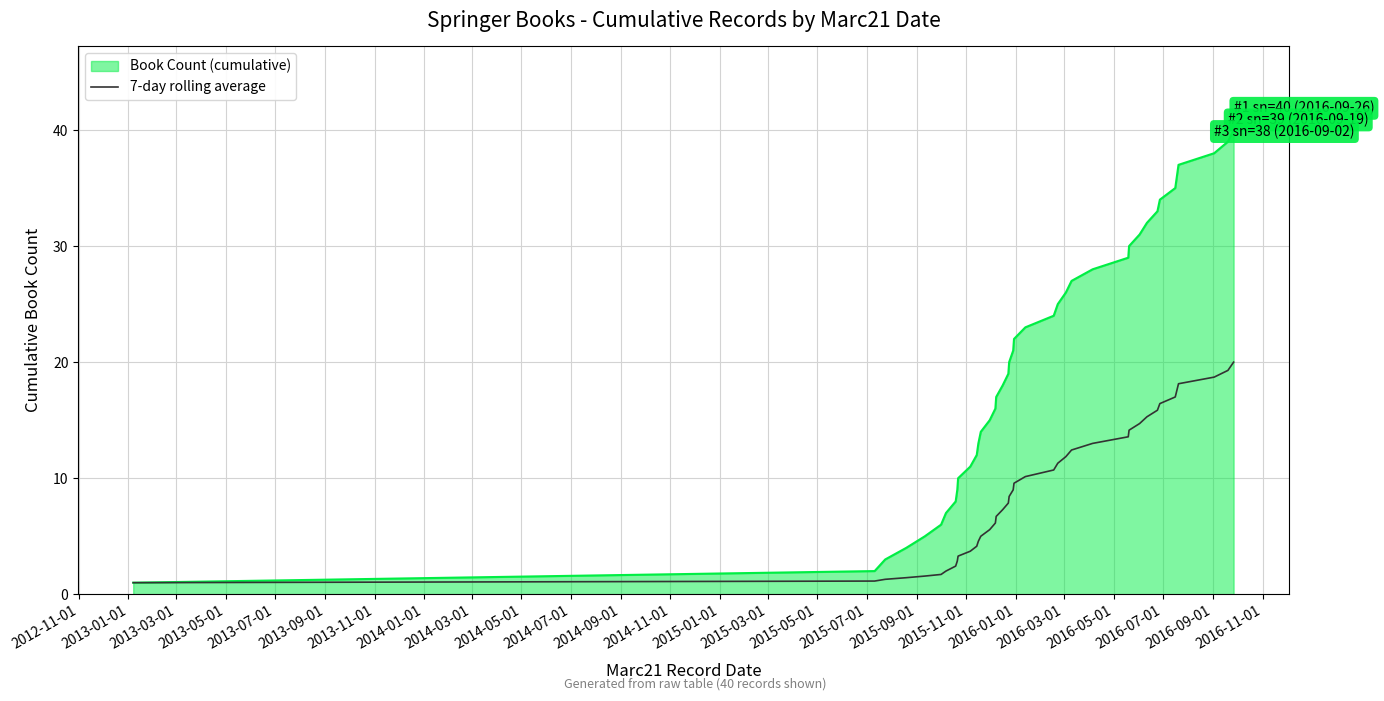

List the series in order of their peak value, lowest first.

7-day rolling average, Book Count (cumulative)